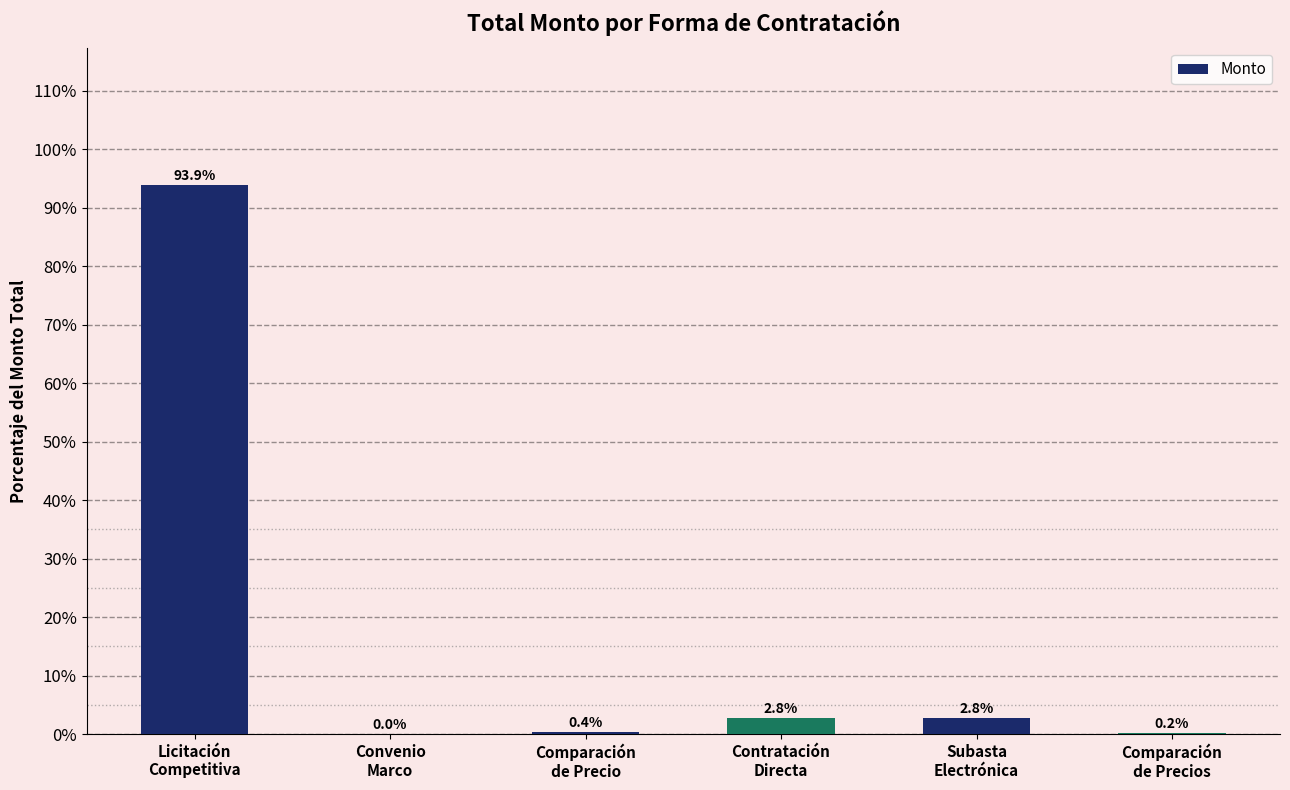

What is the greatest value displayed?

93.9